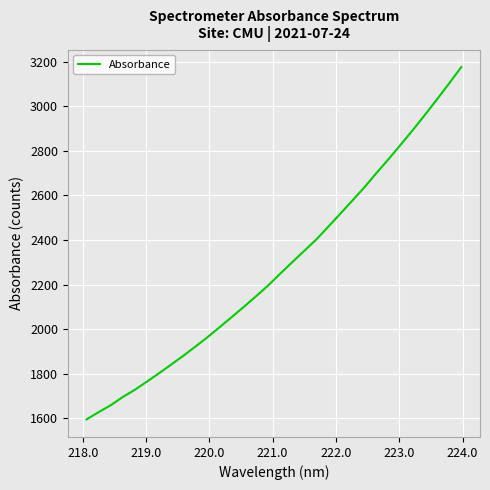

What is the greatest value displayed?

3175.2